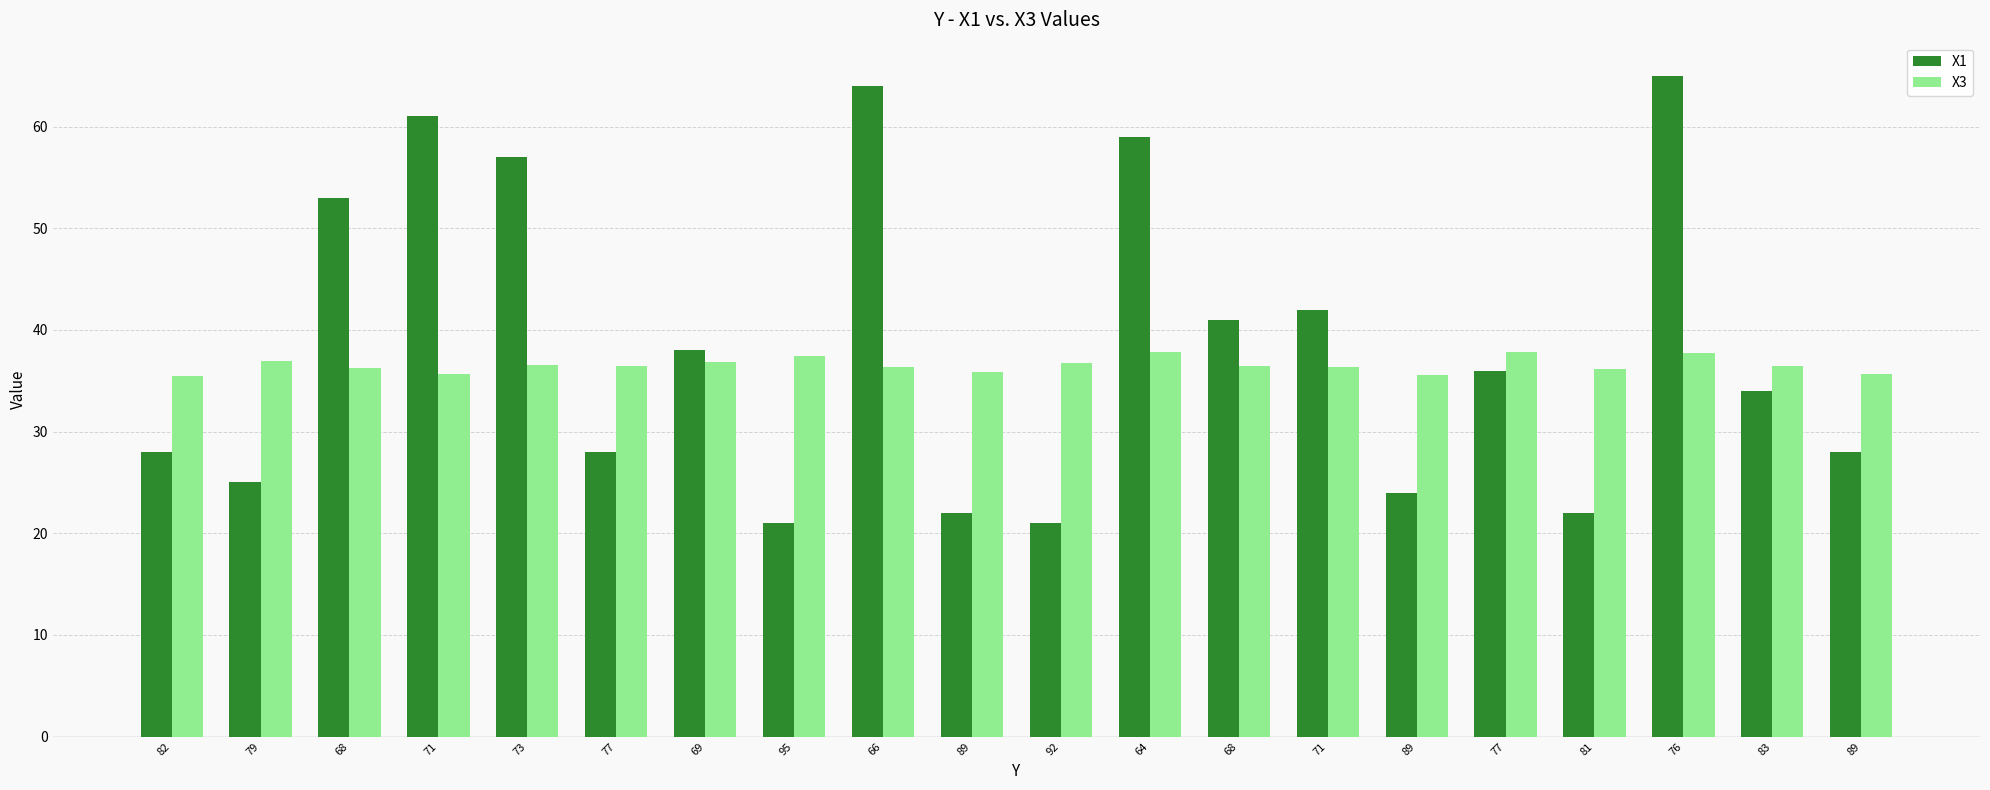

What is the label of the 6th bar from the left?

77